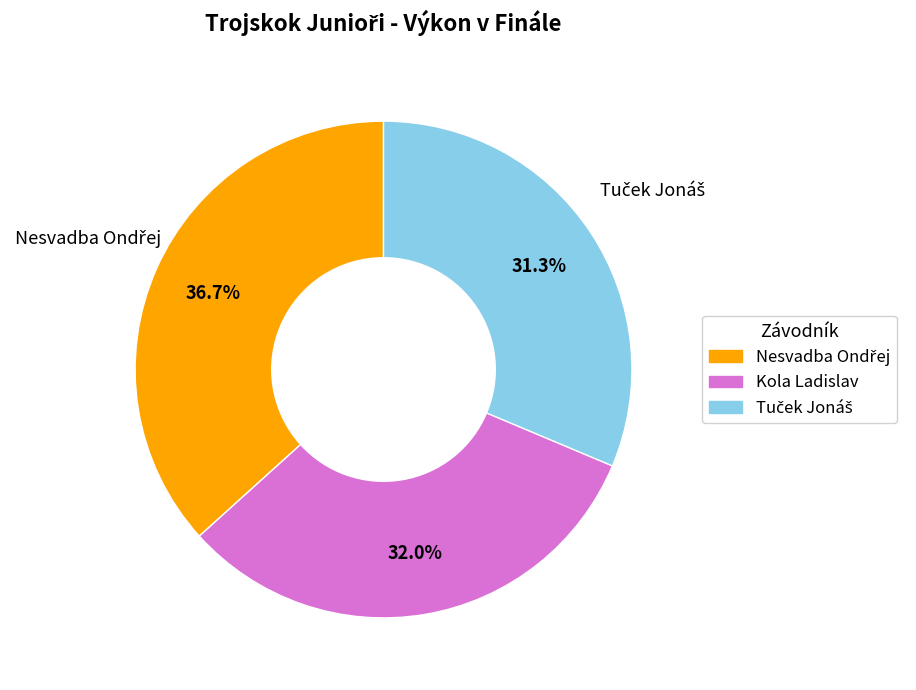

Does Kola Ladislav represent more than half of the total?

No